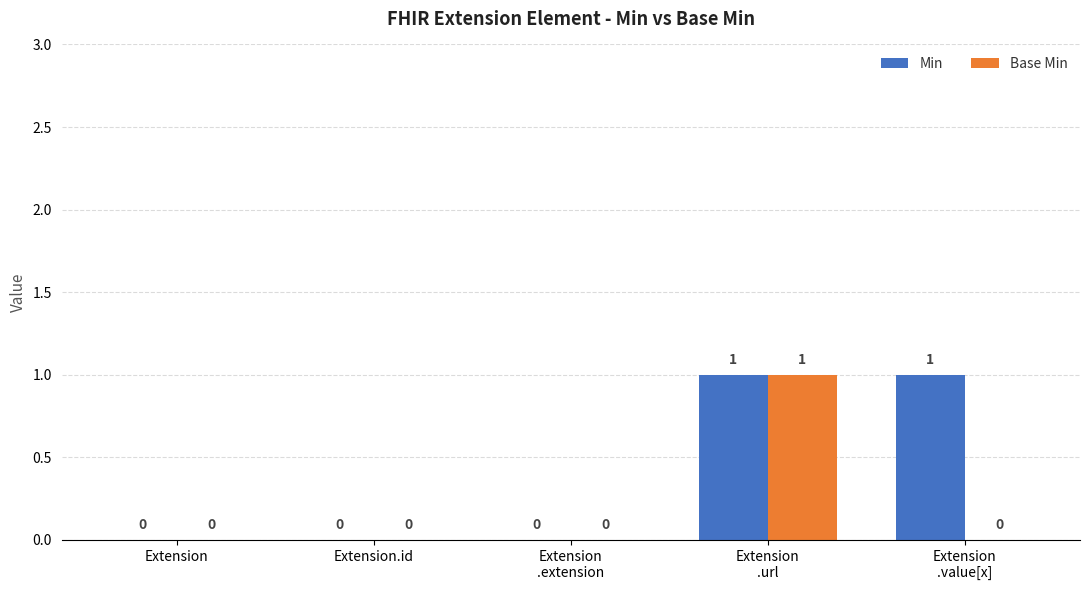

How many categories are shown in the chart?

5